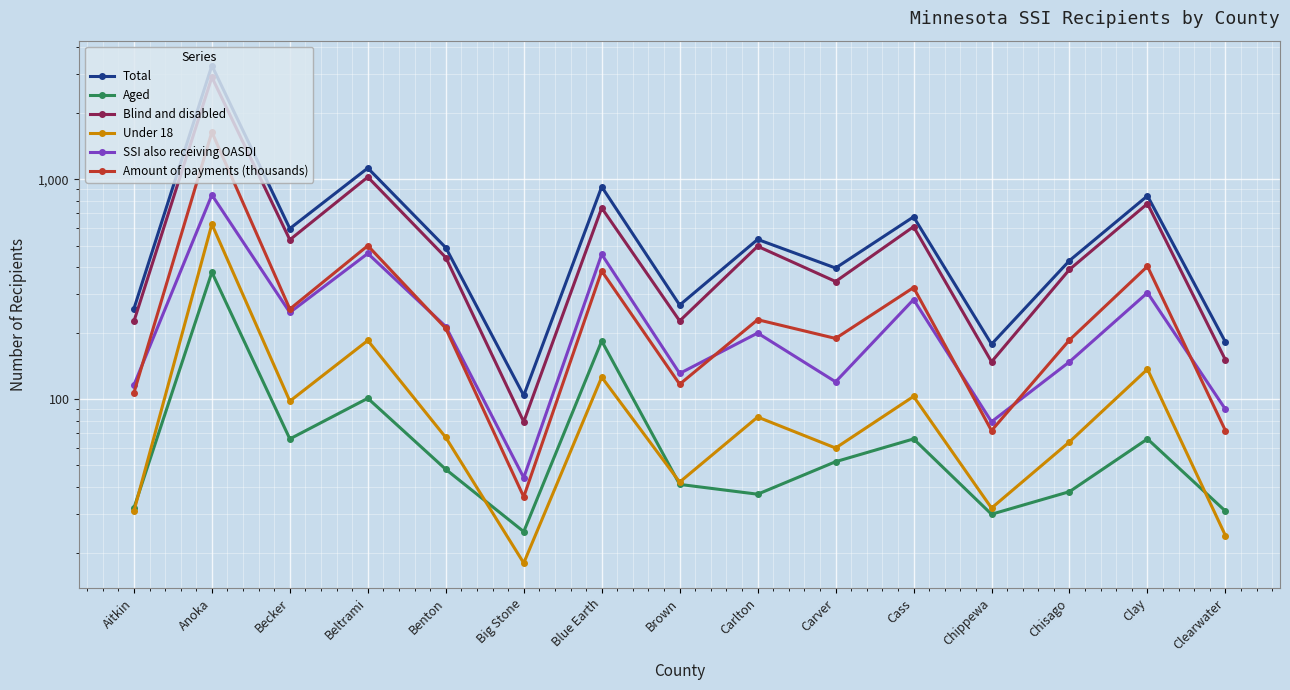

What position from the left is Aitkin?

1